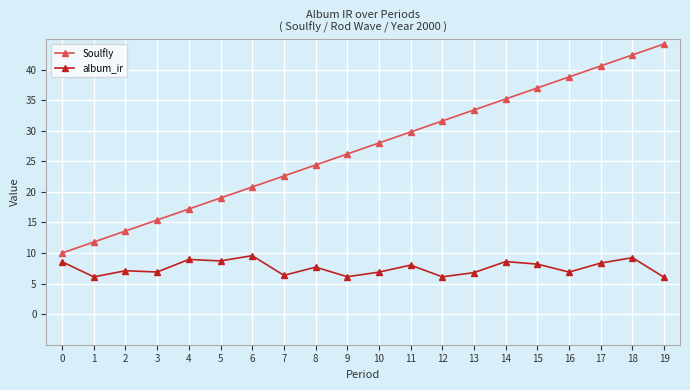

True or false: Soulfly has more than 1 interior local peaks.

False